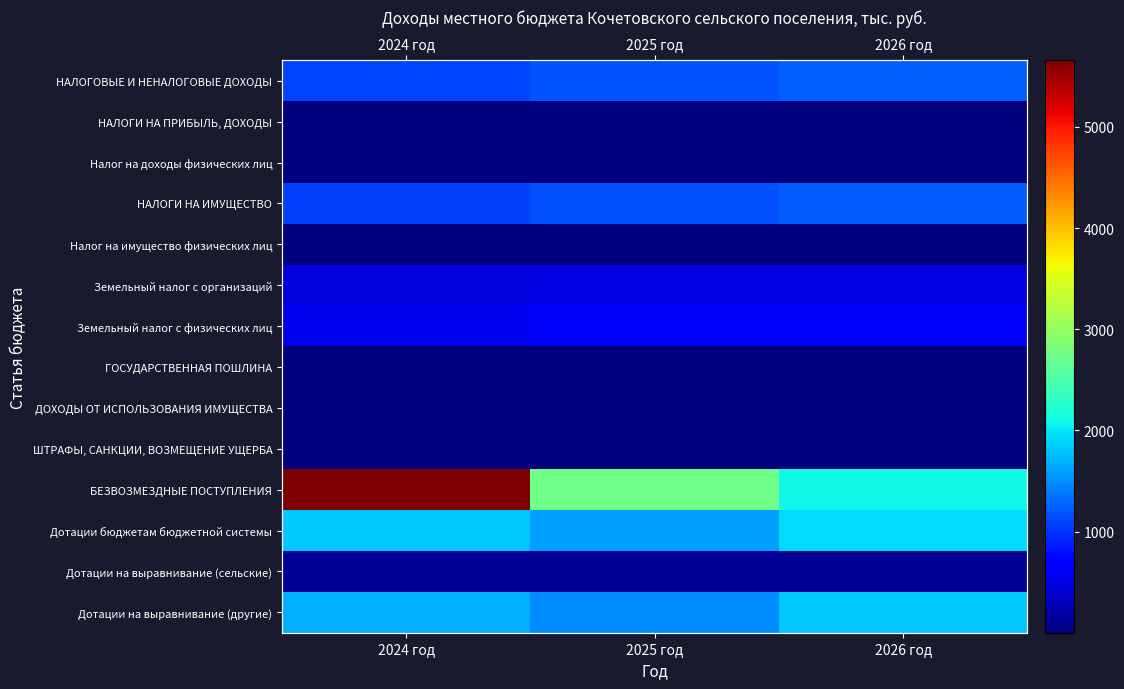

Rank the categories by Земельный налог с организаций value from highest to lowest.

2026 год, 2025 год, 2024 год